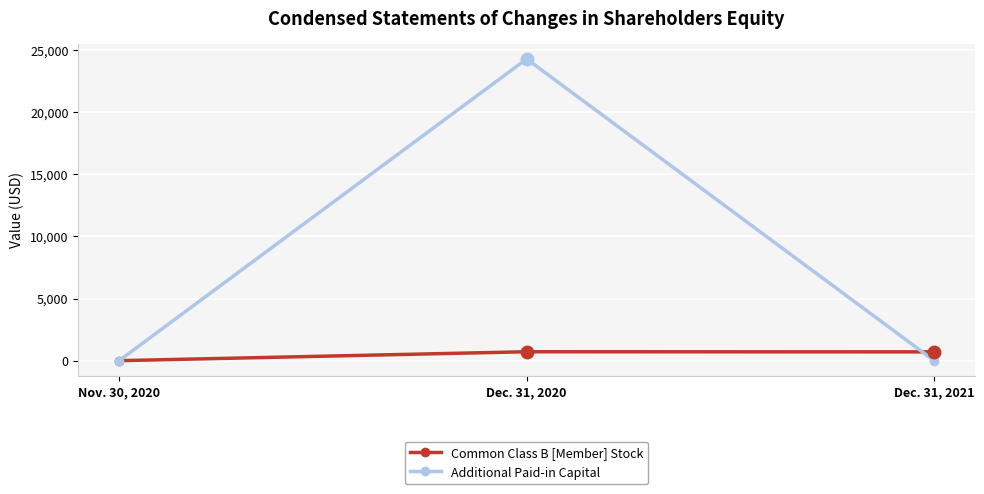

Which series has the largest range (max minus min)?

Additional Paid-in Capital